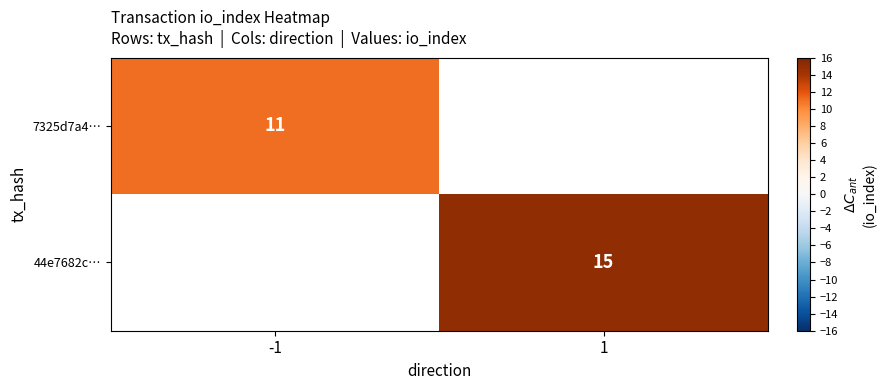

True or false: 44e7682c… has a value of 23 at 1.

False